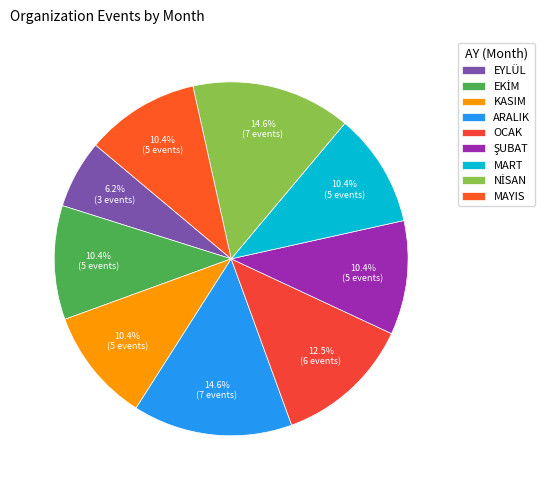

The EYLÜL slice represents 15% of the pie. True or false?

False